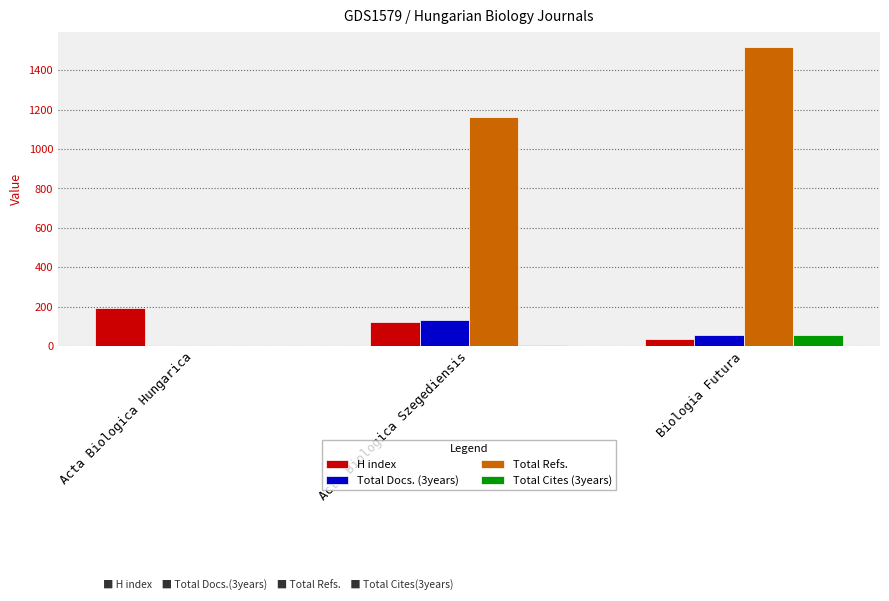

Is it true that Total Docs. (3years) equals -92 at Acta Biologica Hungarica?

False